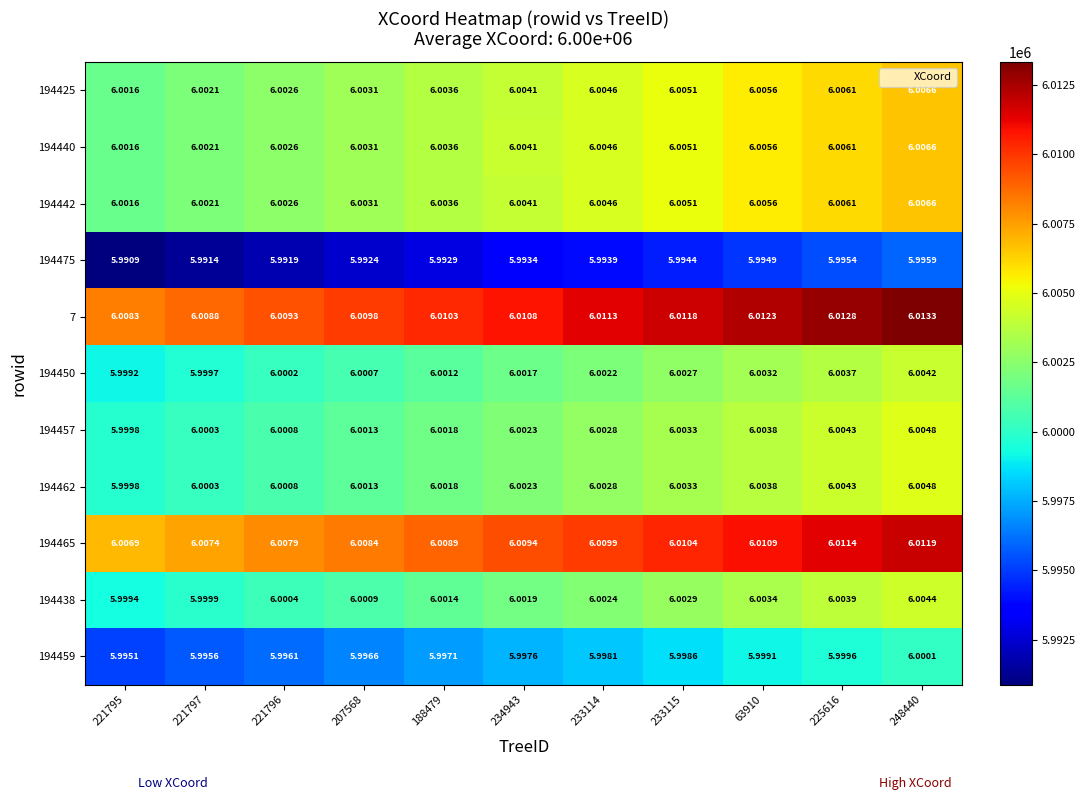

How many distinct data groups are displayed?

11